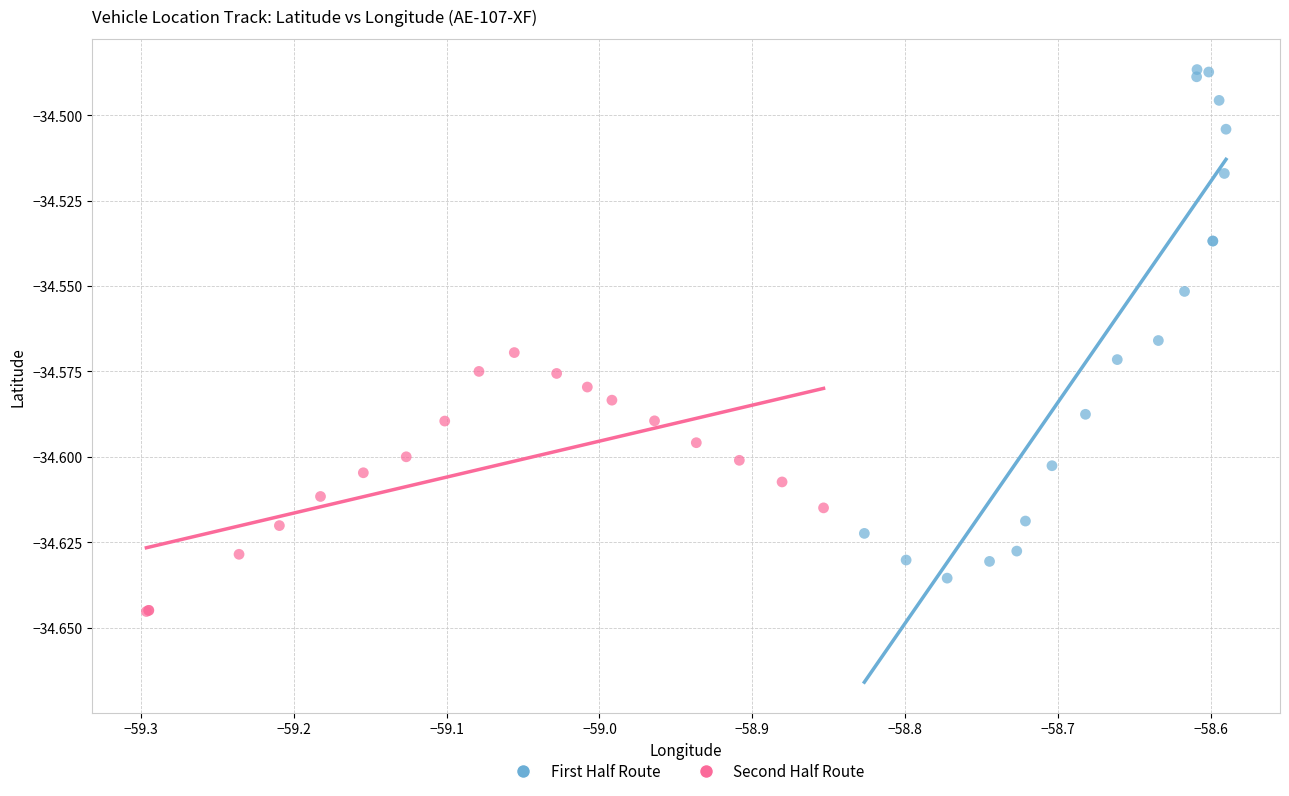

Which series reaches the maximum Y coordinate?

First Half Route